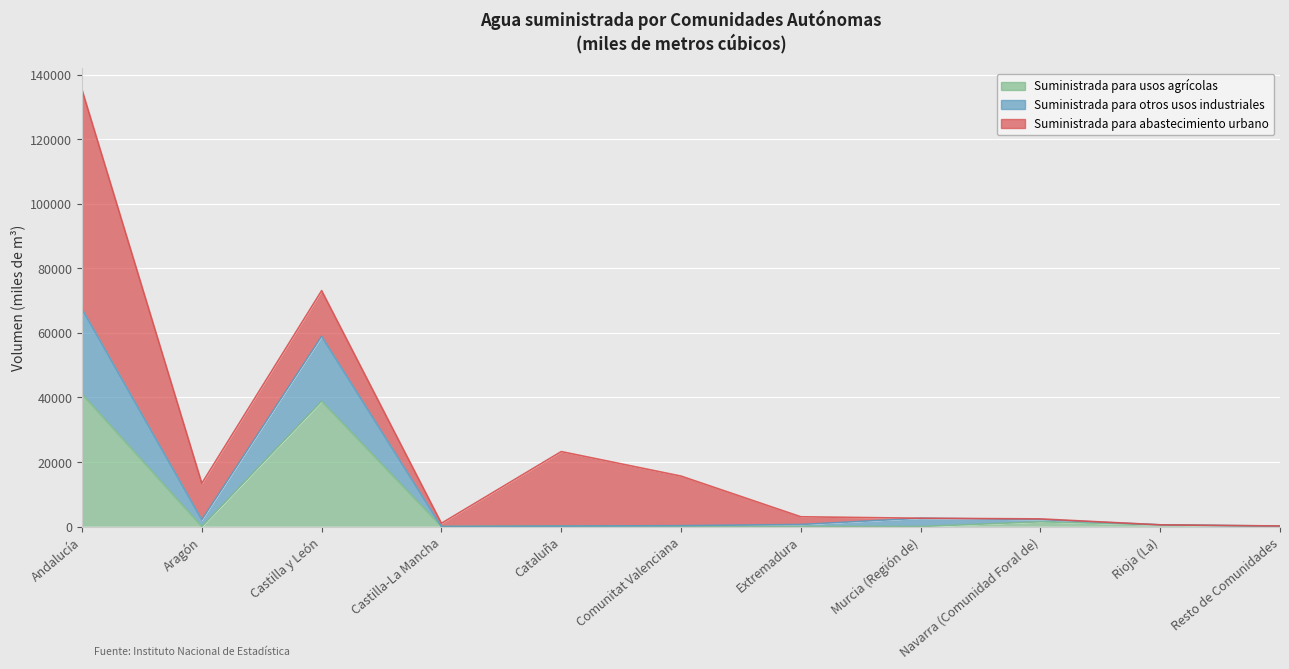

True or false: Suministrada para otros usos industriales has more than 2 points higher than both neighbors.

False